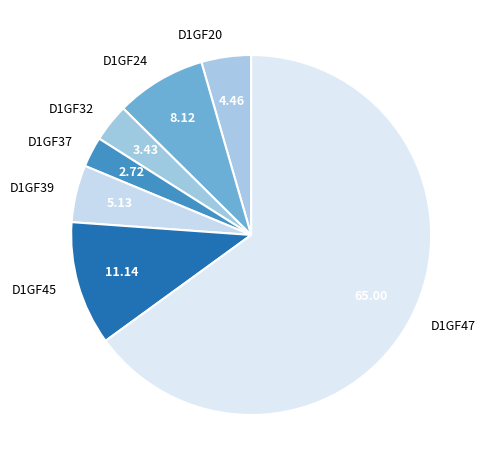

Approximately how many times larger is the value at D1GF37 compared to D1GF20?

0.6